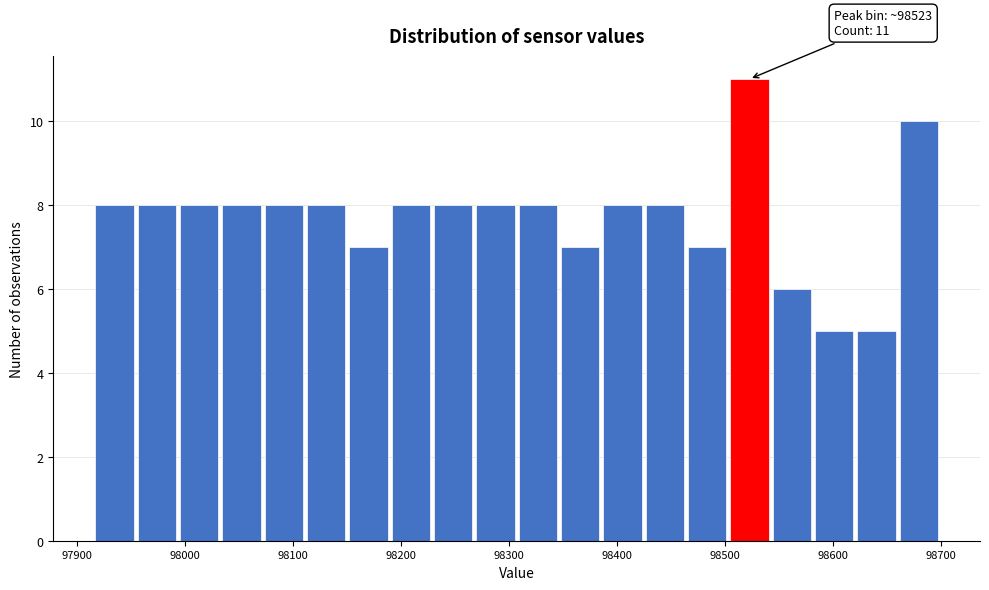

Around what value on the x-axis is the tallest bar? Give the approximate position of its centre, as read against the axis.

98520